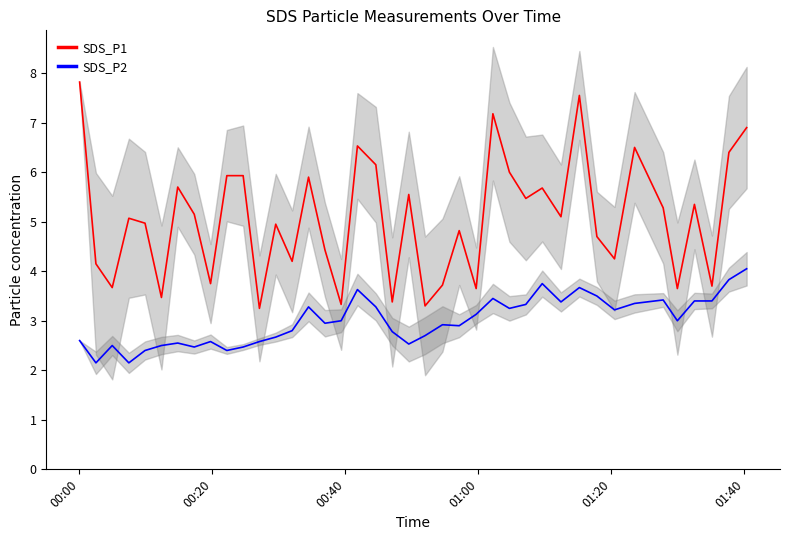

True or false: SDS_P2 and SDS_P1 cross at least once.

False